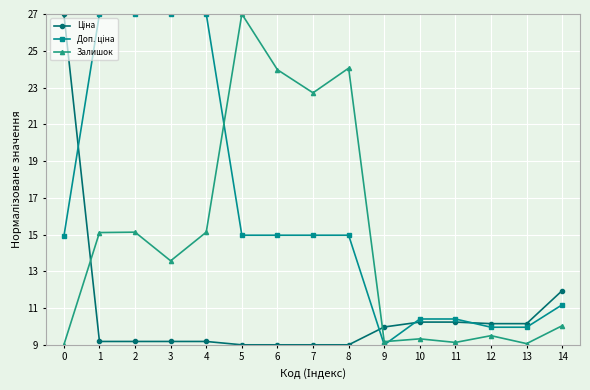

What is the total value across all series at 10?

30.0